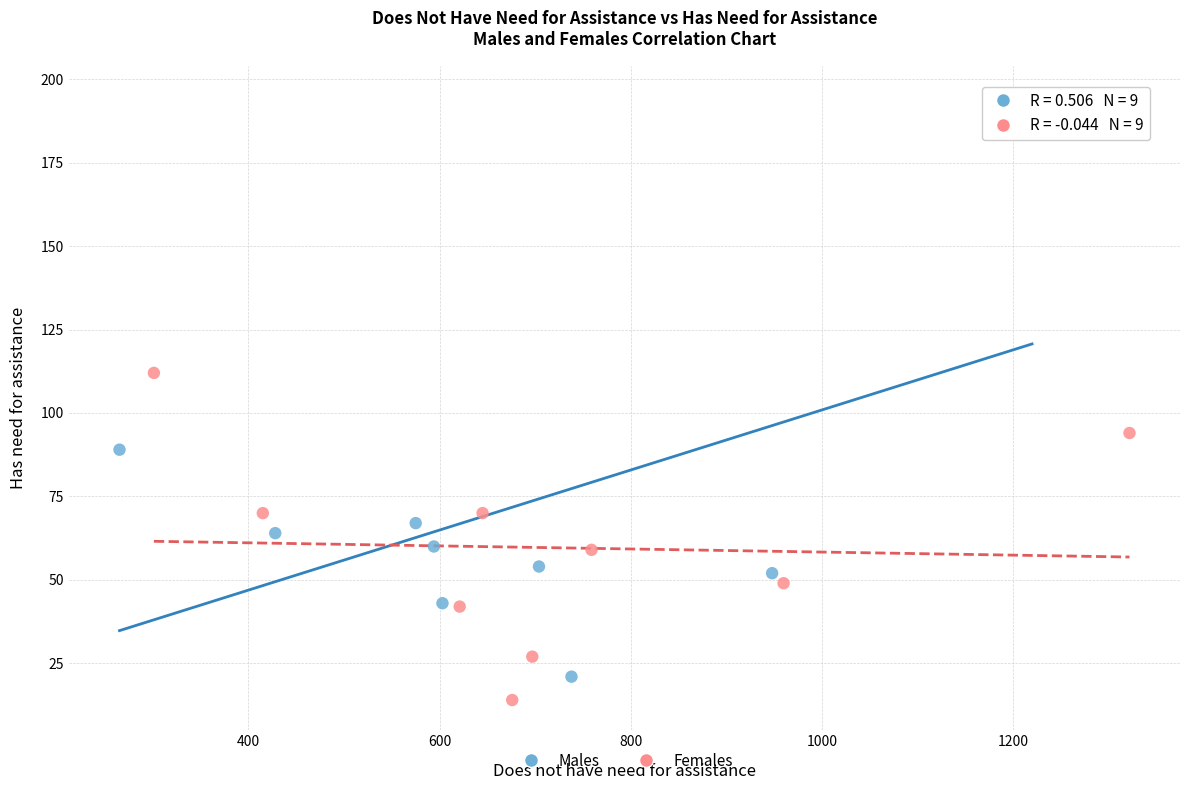

Which series has the widest spread of Y values?

Males